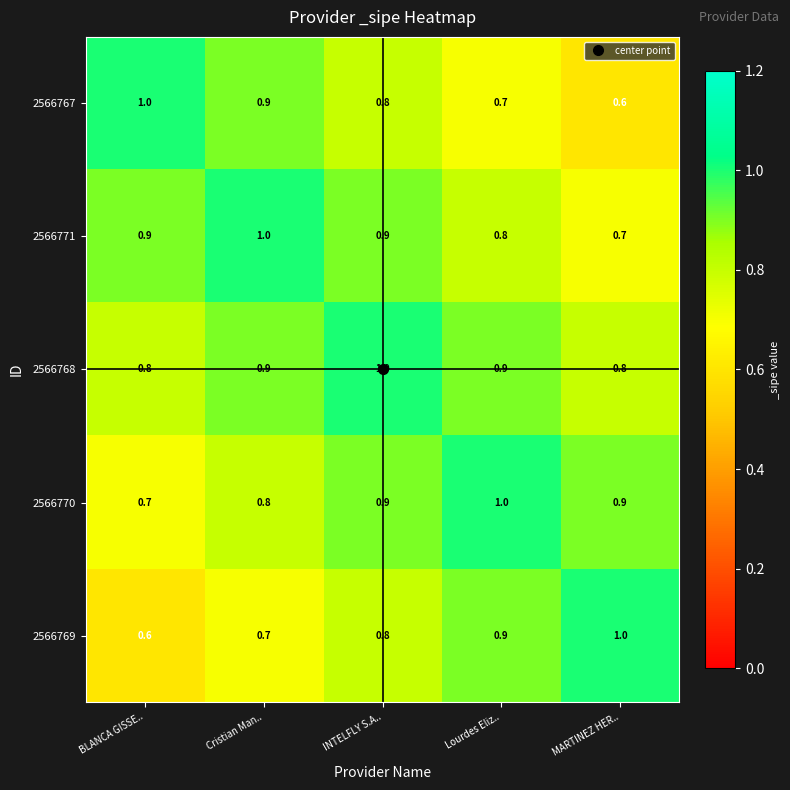

What is the sum of the 2566769 values at BLANCA GISSE.. and Cristian Man..?

1.3